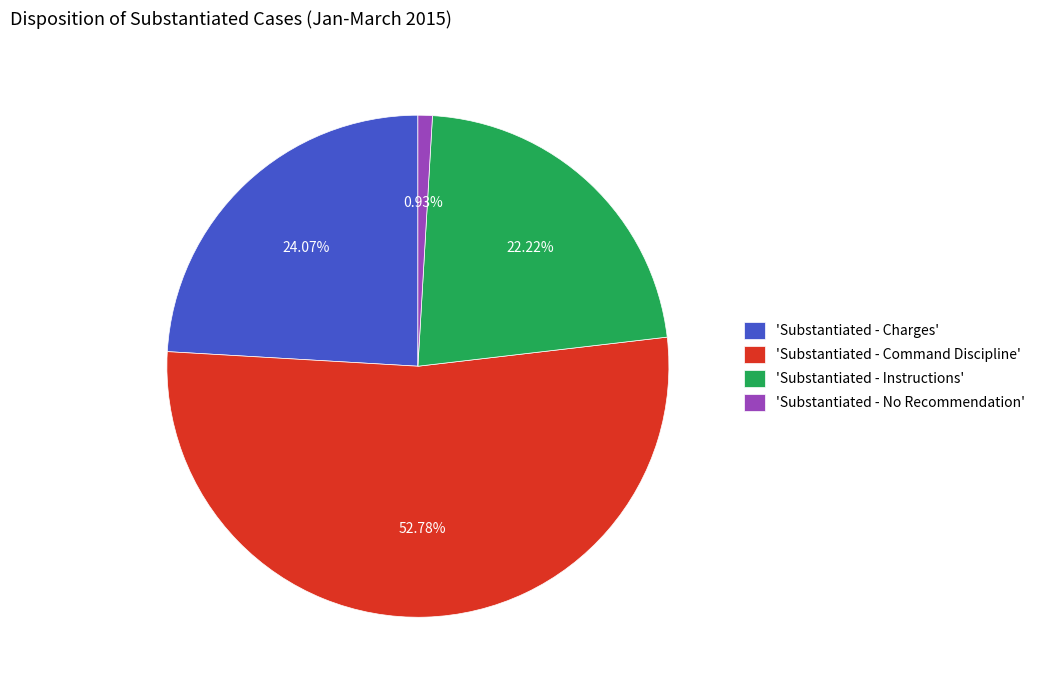

Do 'Substantiated - Command Discipline' and 'Substantiated - Charges' together represent more than half of the pie?

Yes